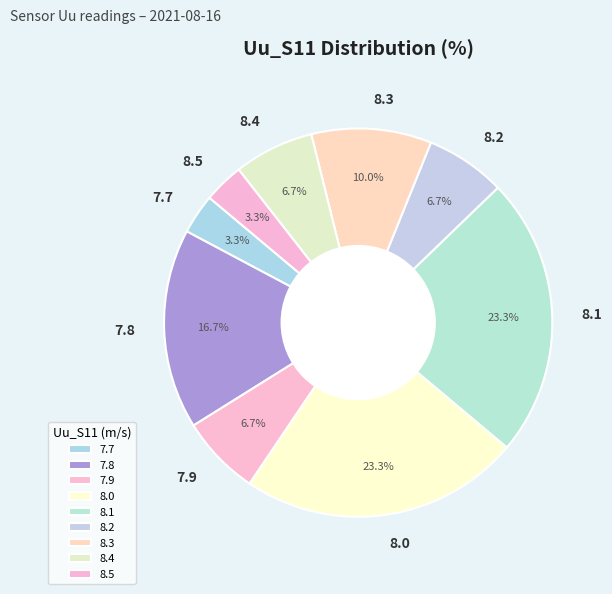

What is the total percentage of 7.8 and 8.5?

20.0%